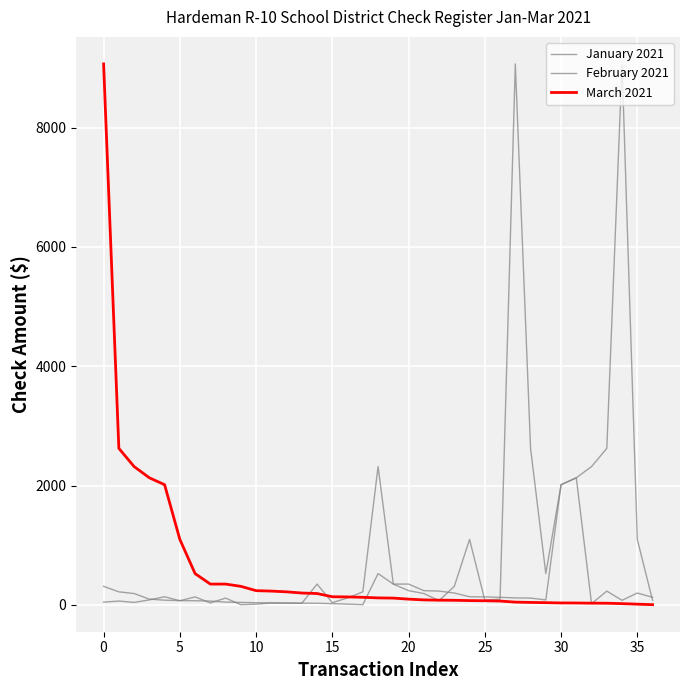

Which category has the highest value in the February 2021 series?

34